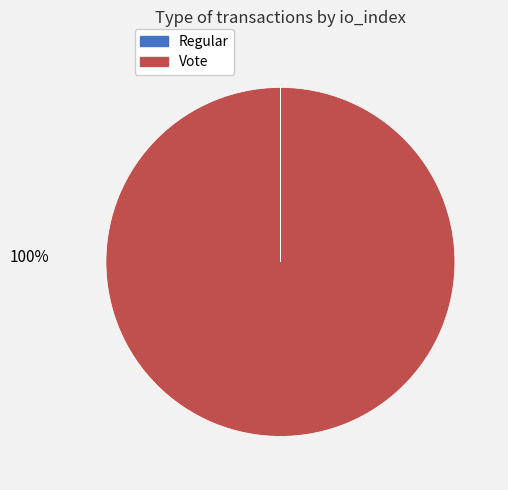

Is there a majority slice in this chart?

Yes